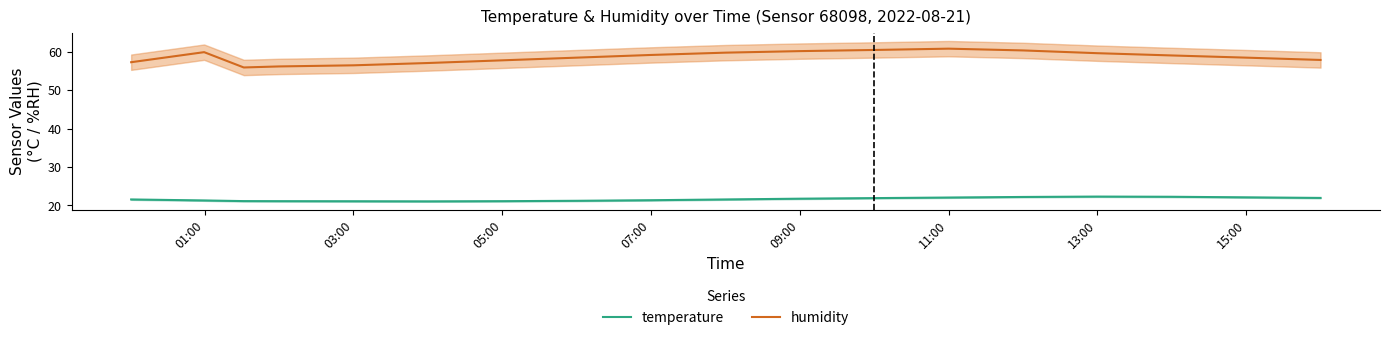

What is the average value of the humidity series?

58.6